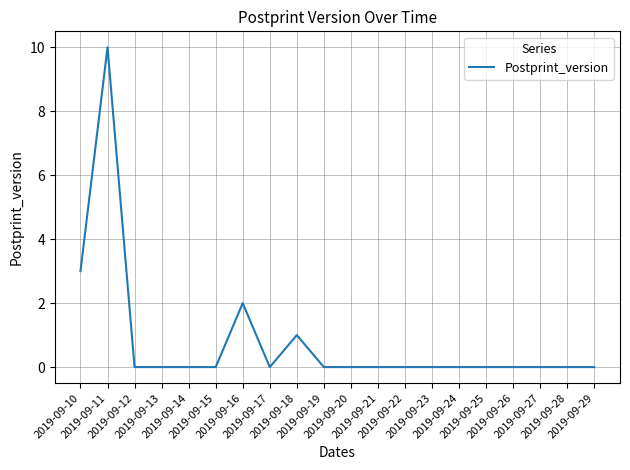

What is the difference between the maximum and minimum values?

10